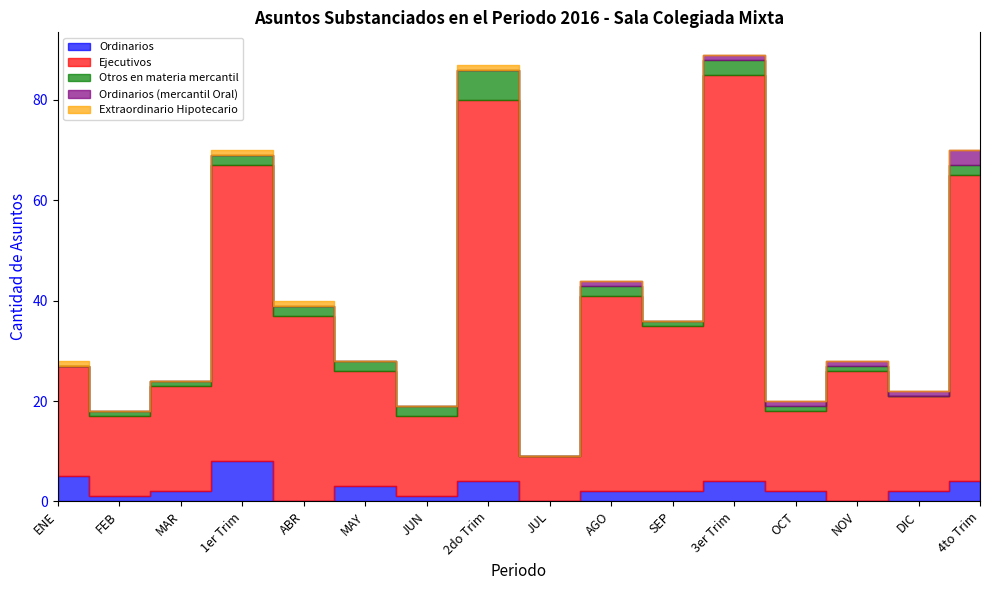

How many lines are shown in the chart?

5